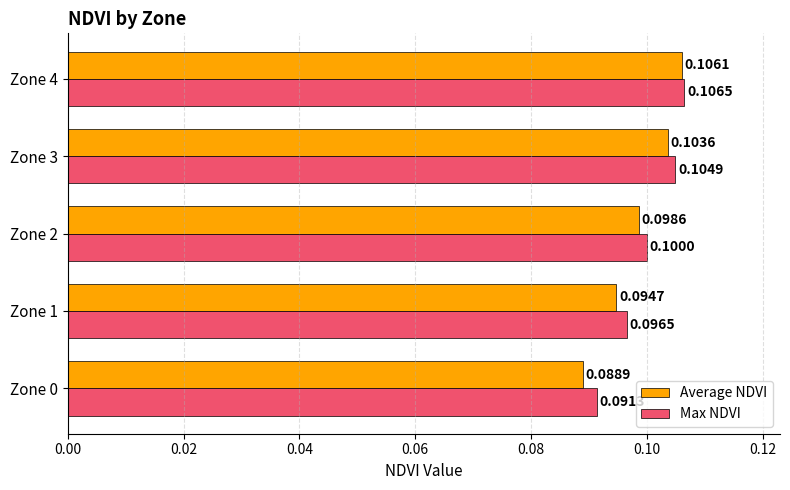

What is the sum of all Average NDVI values?

0.5